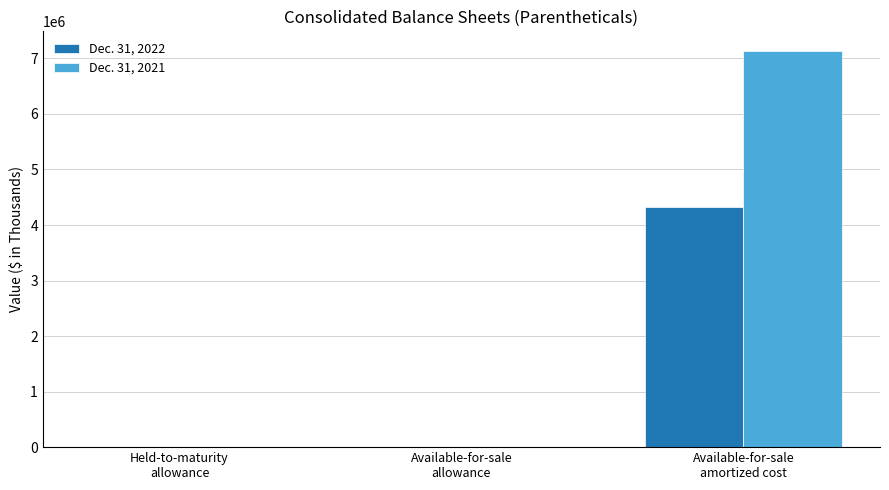

What is the sum of the Dec. 31, 2021 values at Held-to-maturity
allowance and Available-for-sale
amortized cost?

7132140